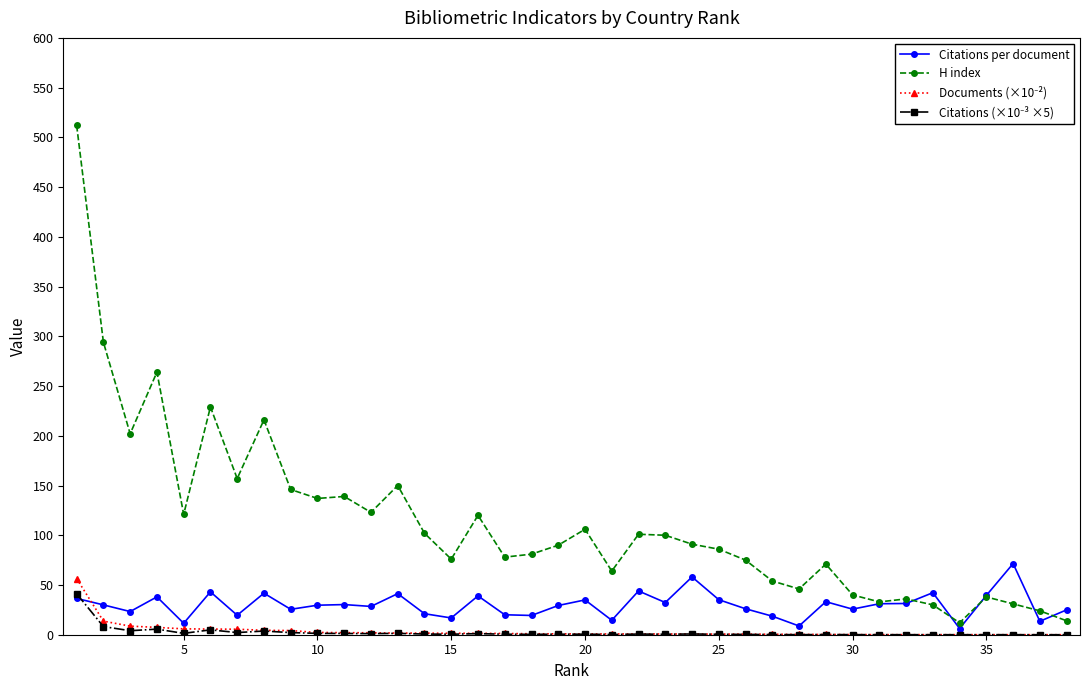

Which series has the largest total across all categories?

H index